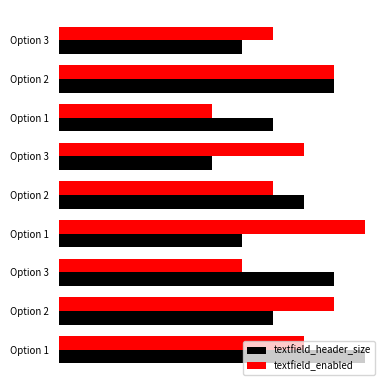

At how many categories does at least one series exceed 5?

9